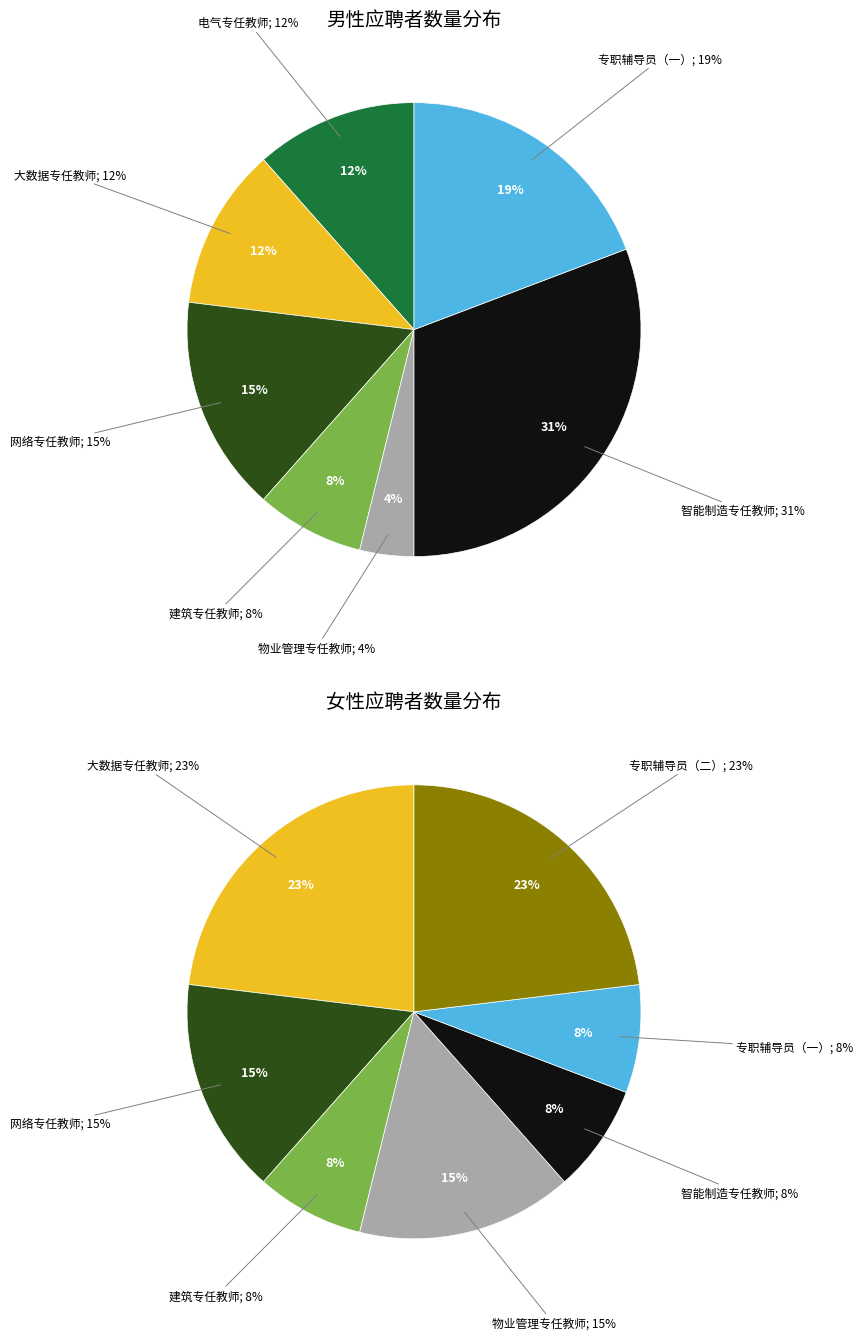

Is it true that 专职辅导员（一） is 3% of the pie?

False